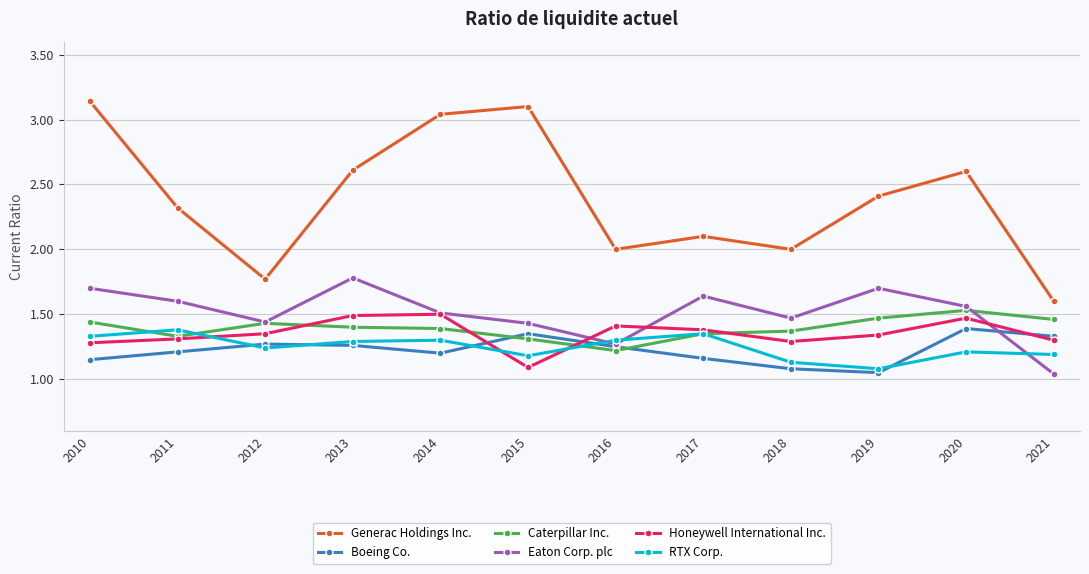

At which label is Caterpillar Inc. closest to 1?

2016